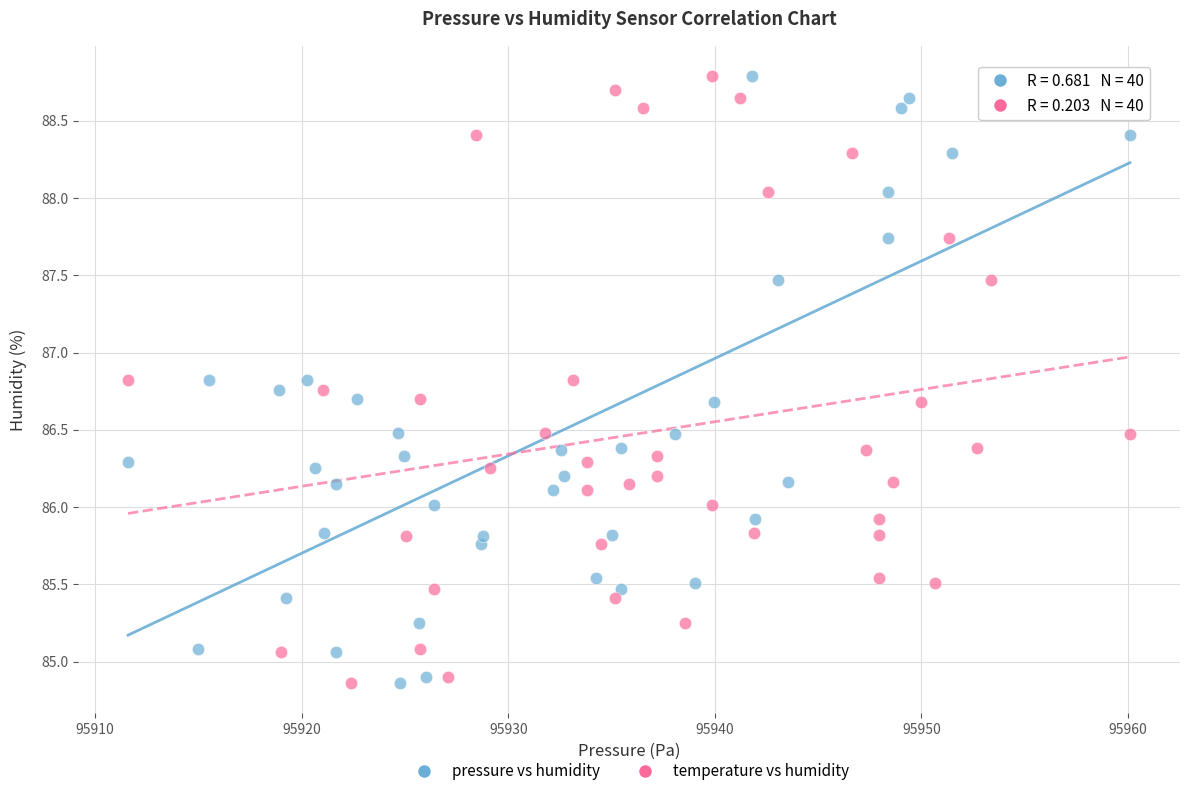

What are all the series names shown in the legend?

pressure vs humidity, temperature vs humidity